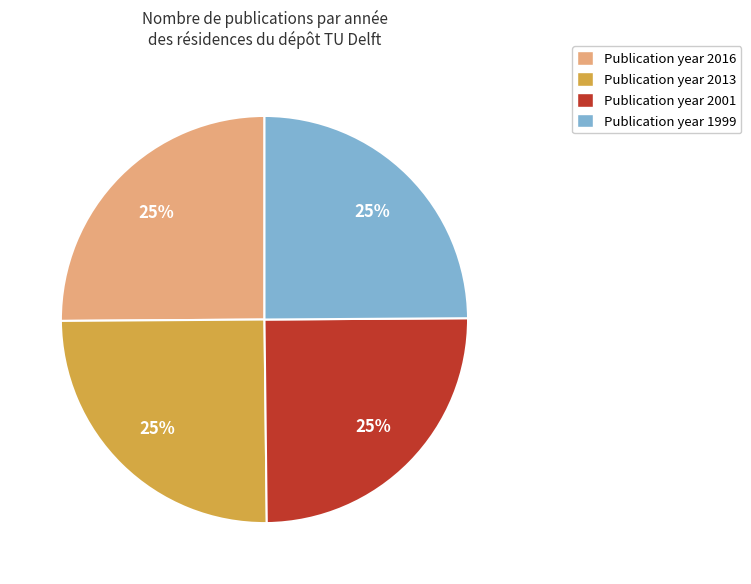

Is there any slice that represents more than half of the pie?

No